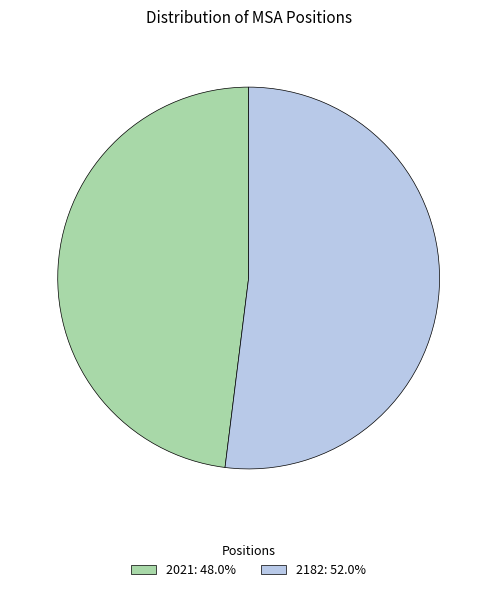

Does any single category account for the majority?

Yes